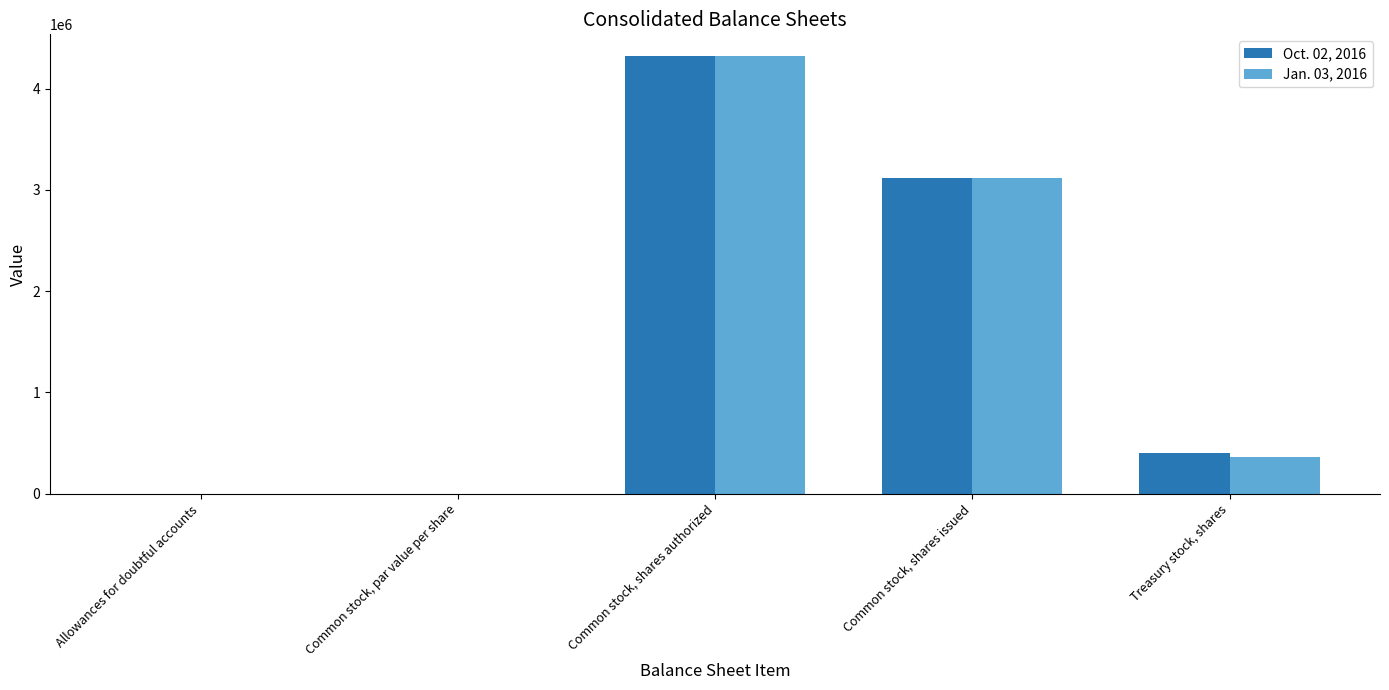

How many groups of bars are there?

5